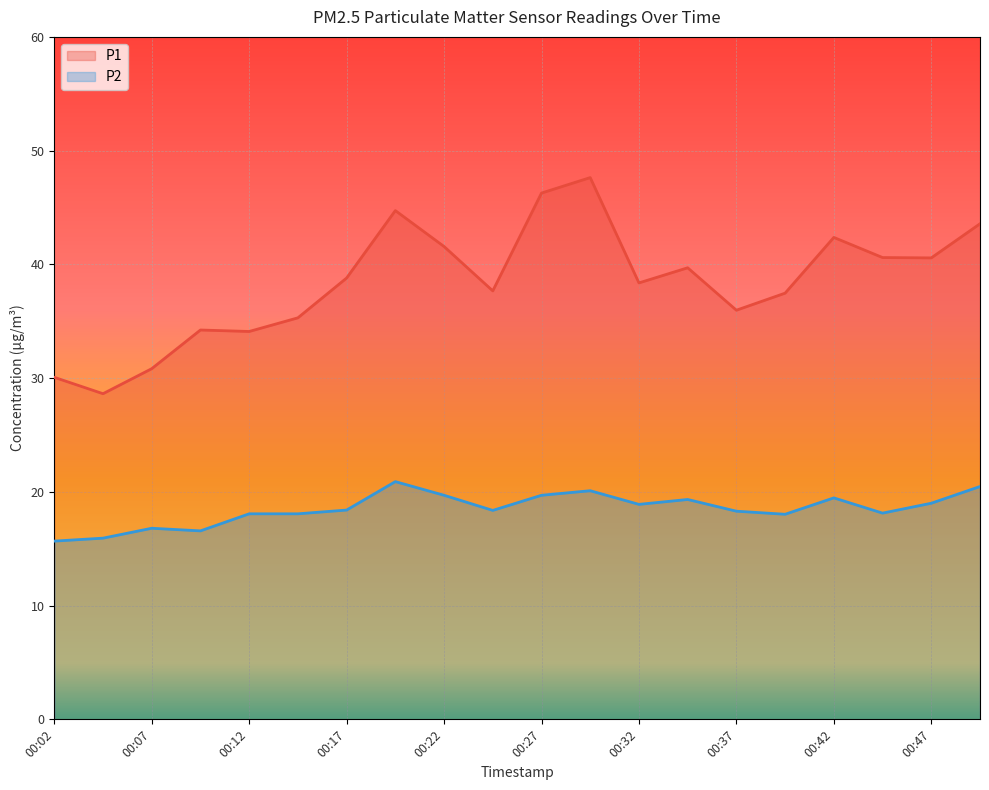

True or false: P1 and P2 cross at least once.

False